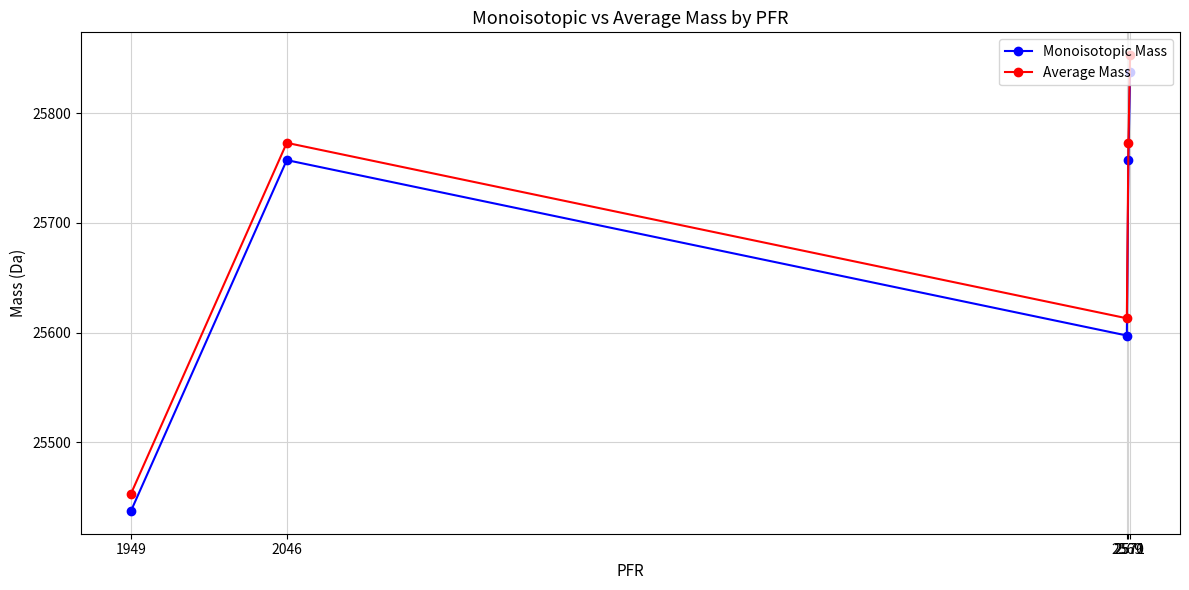

Which series has the widest spread of values?

Average Mass